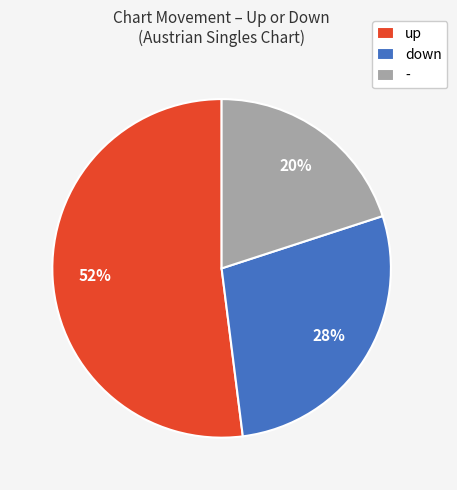

Does up represent more than half of the total?

Yes